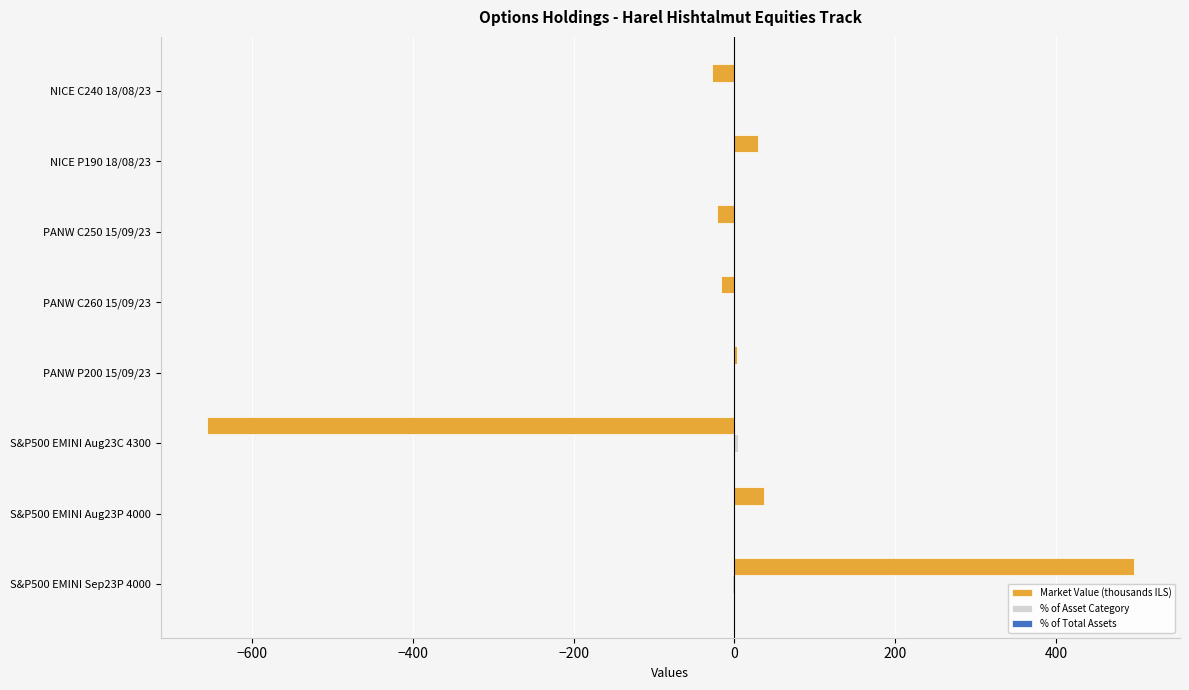

What is the maximum value shown in the chart?

496.7